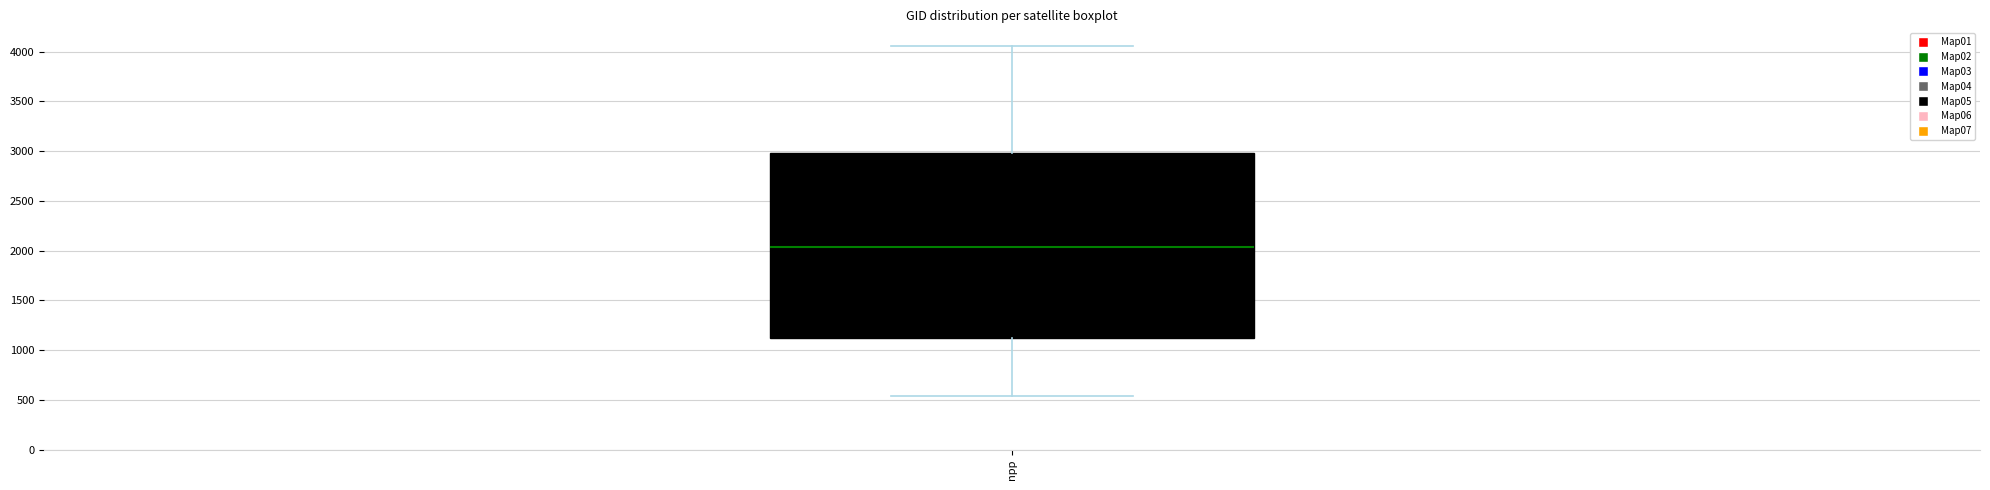

Where does the median line of the box for npp sit on the y-axis? The values are not printed on the chart, so give them approximately, as read against the axis.

2050